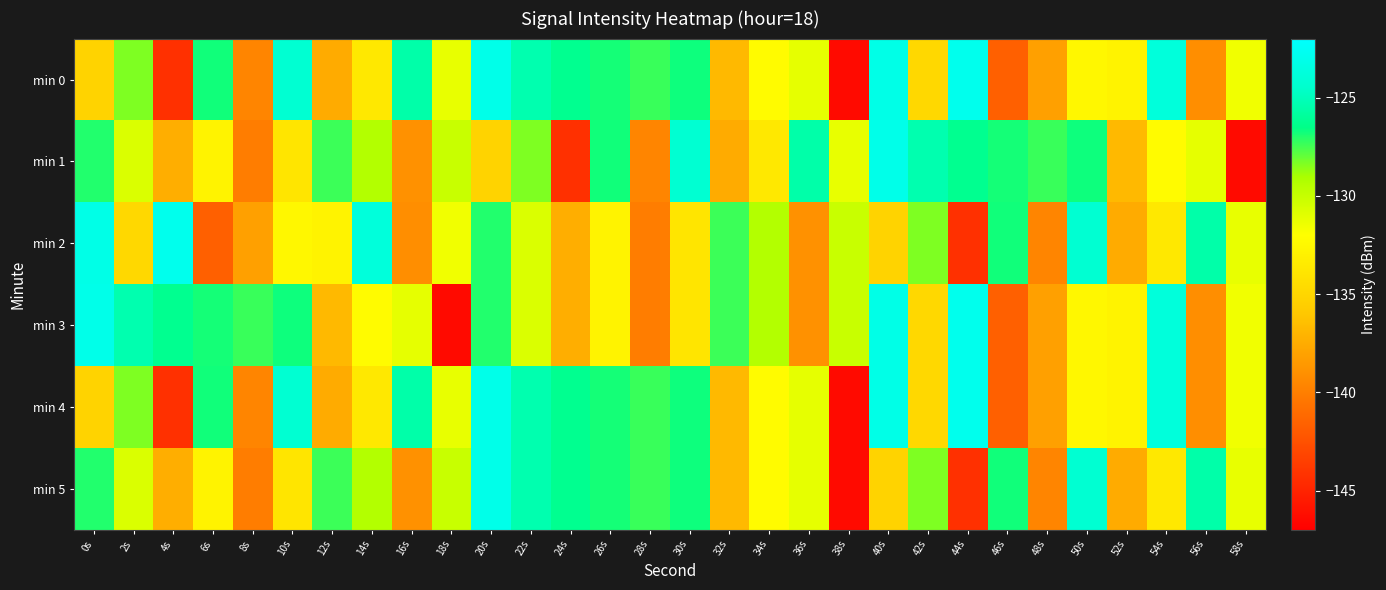

Which has a higher value, 8s or 28s?

28s